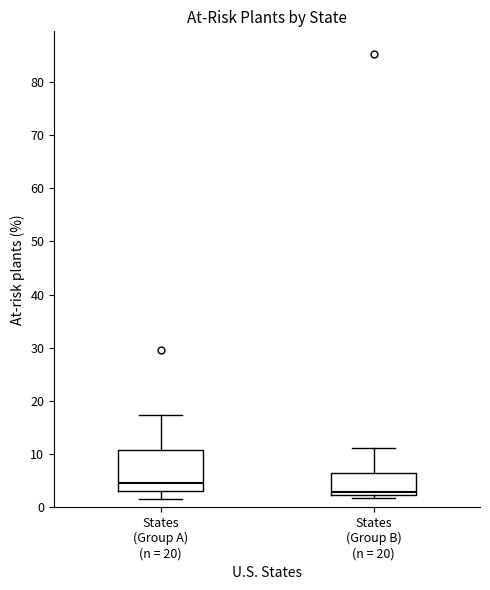

Which box is the tallest, from its lower edge to its upper edge?

States (Group A) (n = 20)